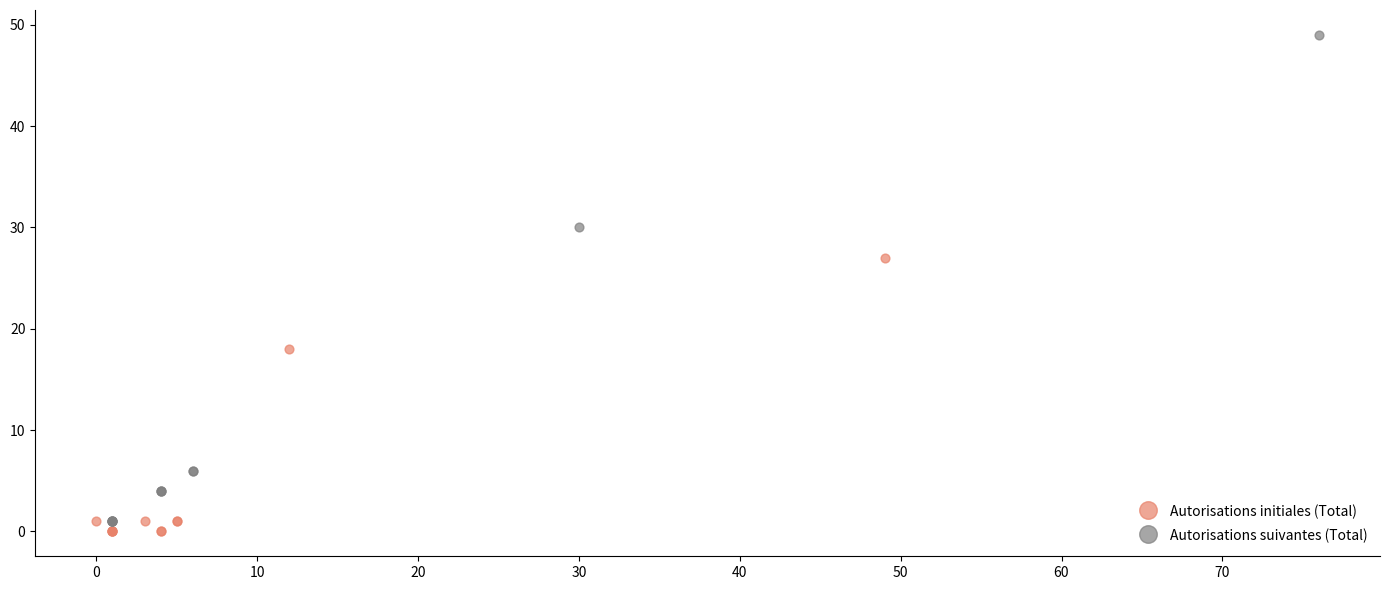

Which series contains the highest Y value?

Autorisations suivantes (Total)